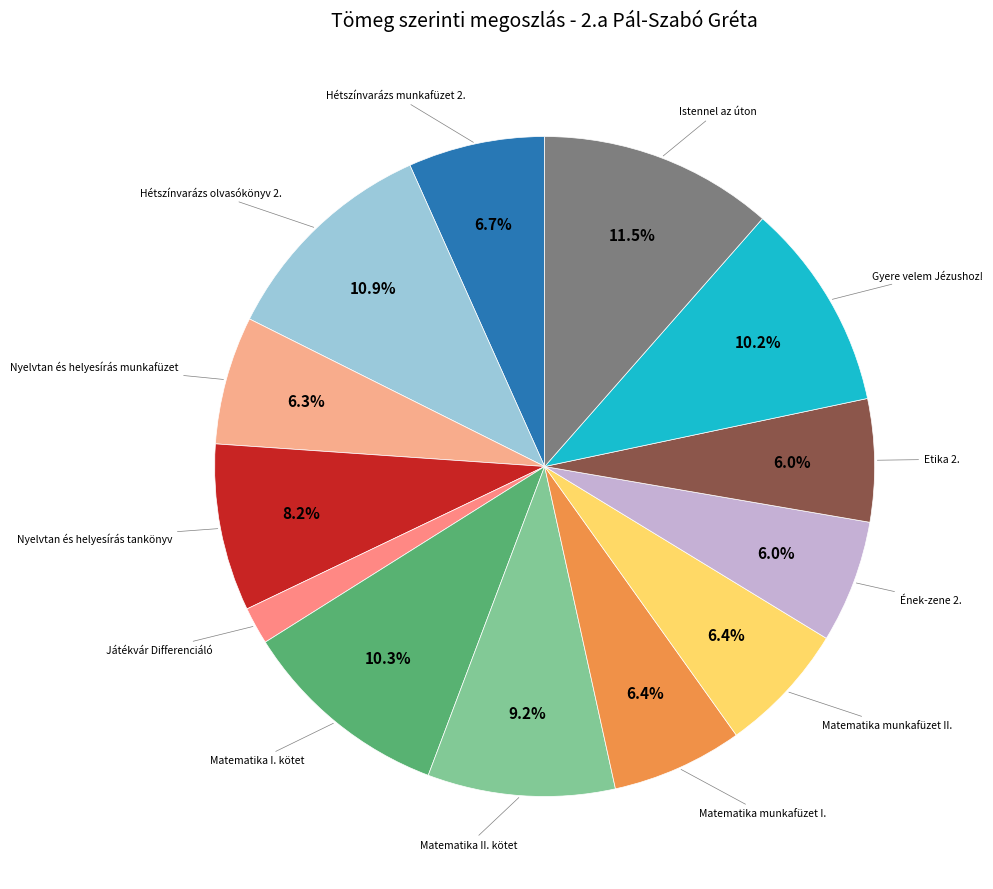

Is there a majority slice in this chart?

No